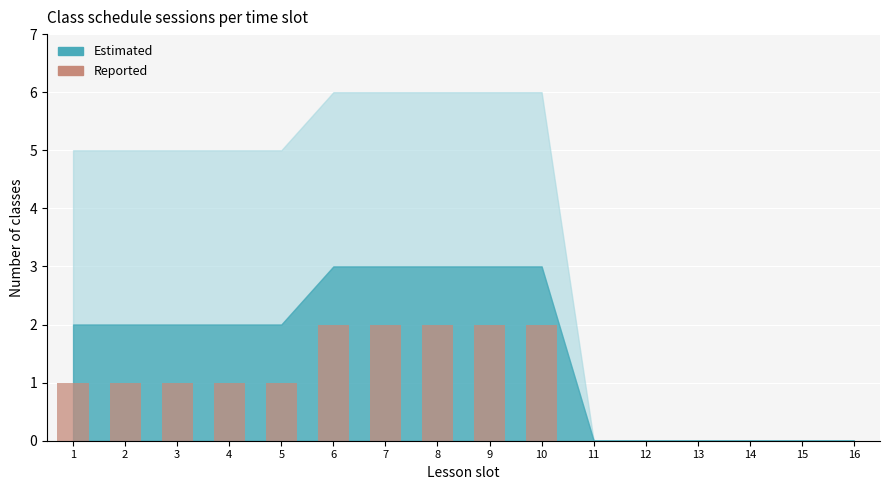

Reading right to left, transcribe all the data shown in this chart.

16=0	15=0	14=0	13=0	12=0	11=0	10=2	9=2	8=2	7=2	6=2	5=1	4=1	3=1	2=1	1=1